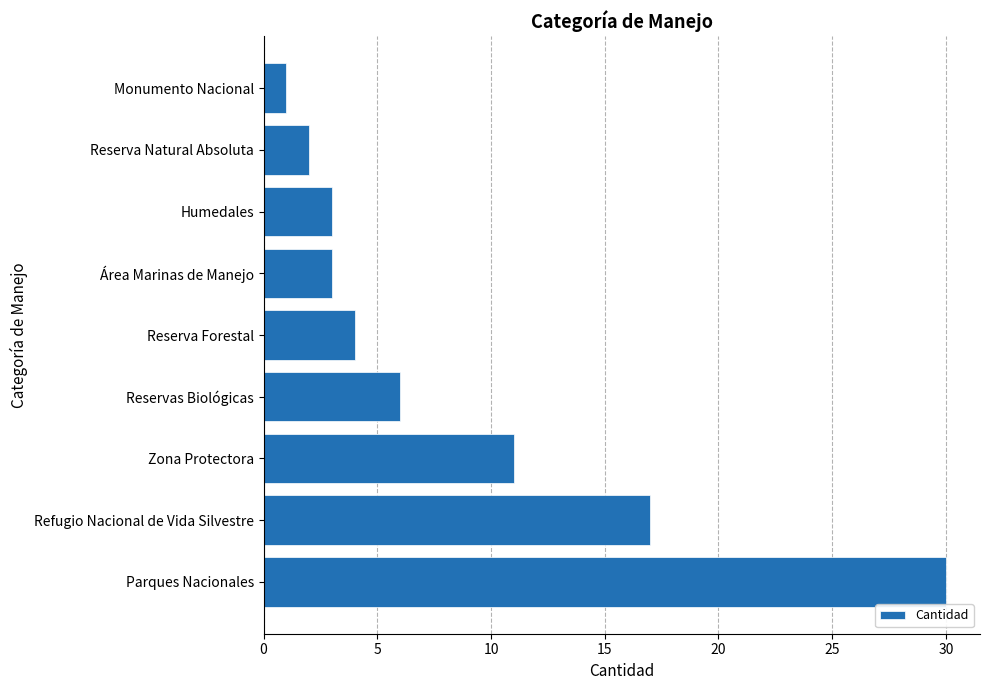

What is the ratio of the value at Reservas Biológicas to the value at Humedales?

2.0